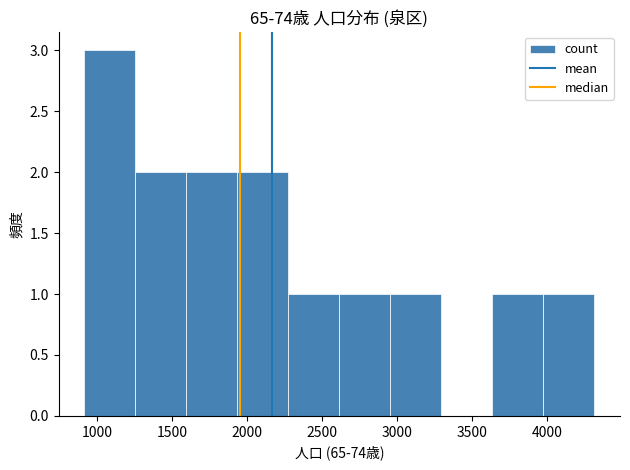

Reading left to right, list every bar in this chart as the range it spans on the x-axis followed by its height. Neither the bar edges nor the heights are printed on the chart, so give them approximately, as read against the axes.

900 to 1250: 3
1250 to 1600: 2
1600 to 1950: 2
1950 to 2250: 2
2250 to 2600: 1
2600 to 2950: 1
2950 to 3300: 1
3300 to 3650: 0
3650 to 3950: 1
3950 to 4300: 1